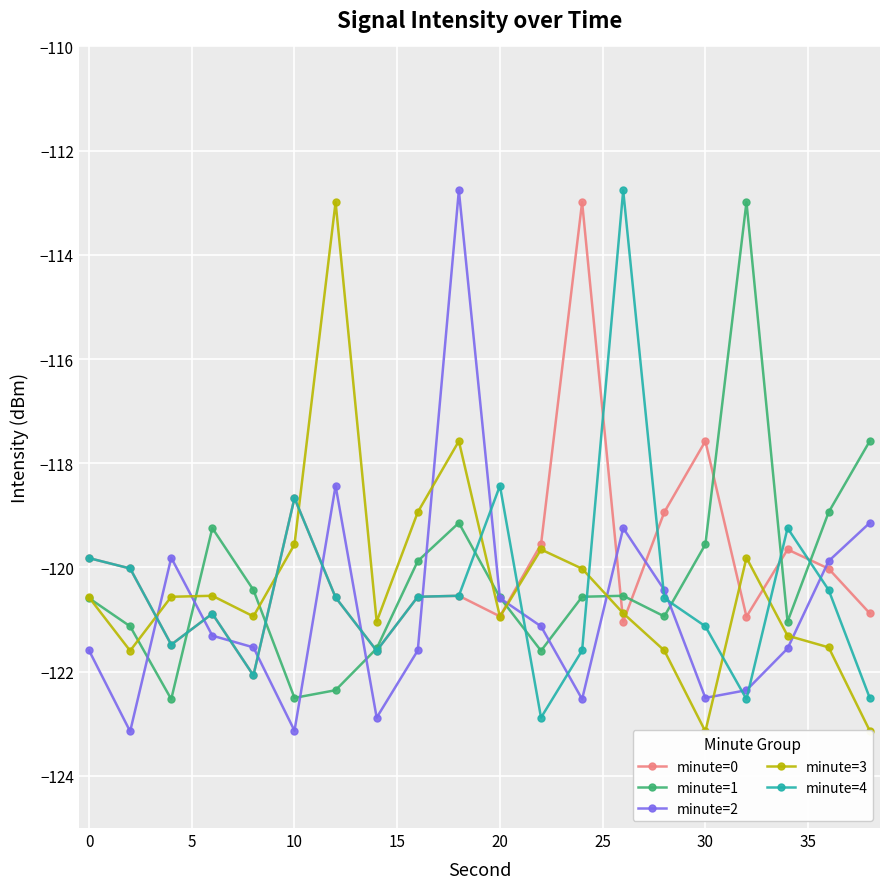

What are all the series names shown in the legend?

minute=0, minute=1, minute=2, minute=3, minute=4